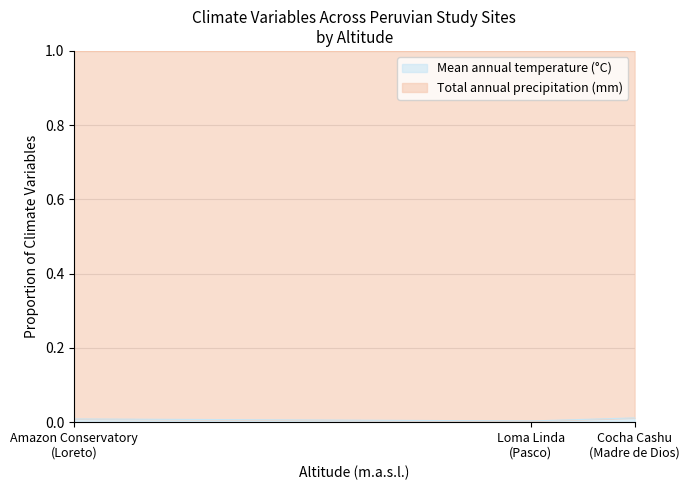

What position from the left is Cocha Cashu
(Madre de Dios)?

3